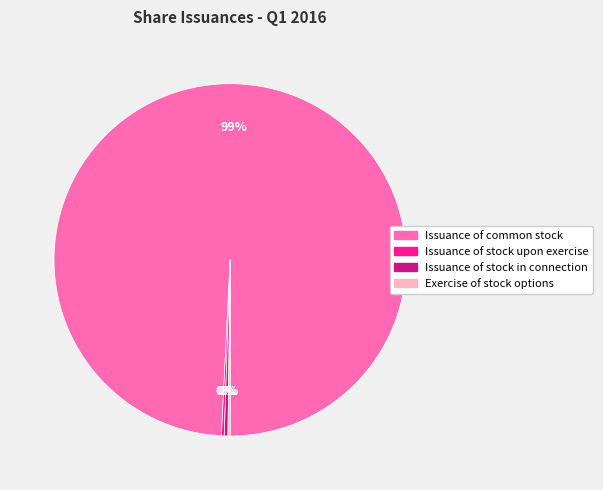

Between Issuance of common stock and Issuance of stock in connection, which is larger?

Issuance of common stock